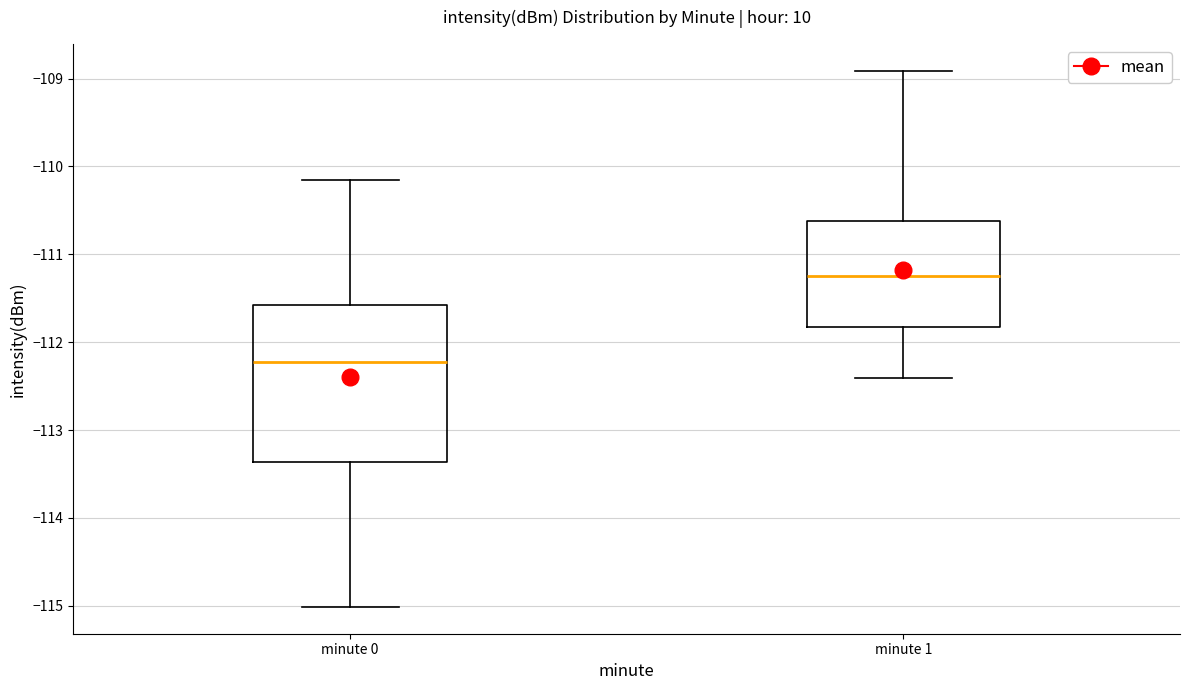

Reading left to right, read every box against the y-axis: the position of its median line, the range the box covers, and the ends of its whiskers. The values are not printed on the chart, so give them approximately, as read against the axis.

minute 0: median -112.2, box -113.4 to -111.6, whiskers -115.0 to -110.2
minute 1: median -111.2, box -111.8 to -110.6, whiskers -112.4 to -108.9